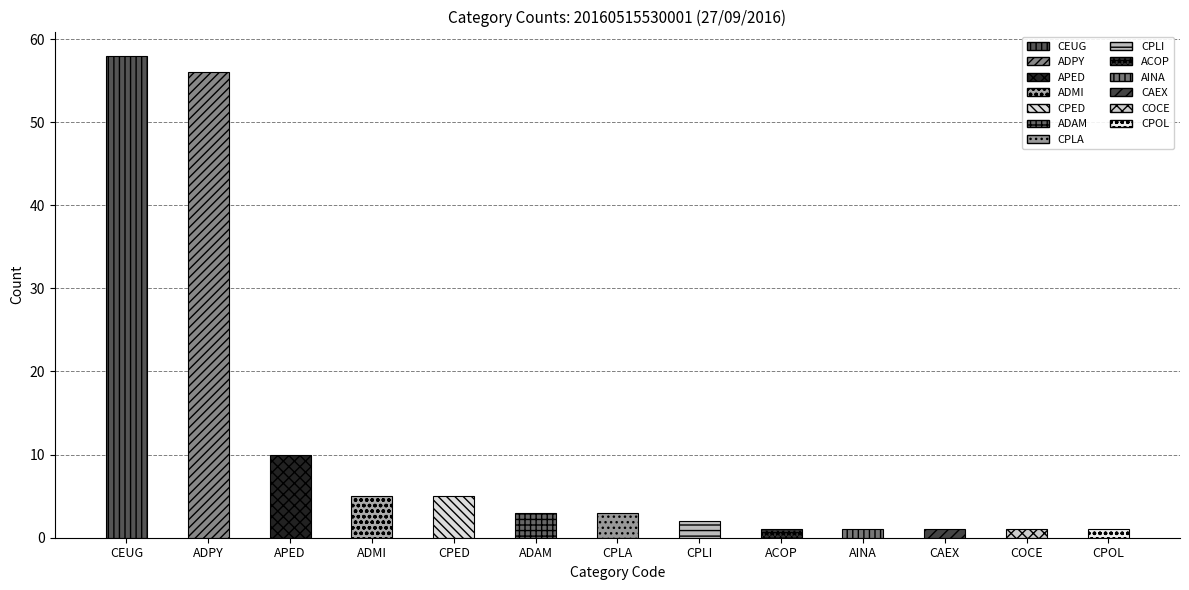

How many bars are there in total?

13